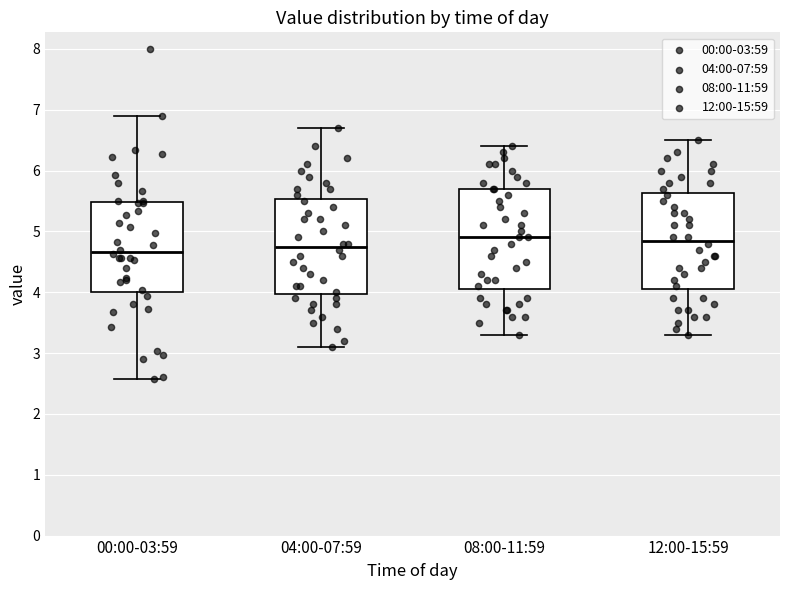

Where is the upper edge of the box for 04:00-07:59 on the y-axis? The values are not printed on the chart, so give them approximately, as read against the axis.

5.5